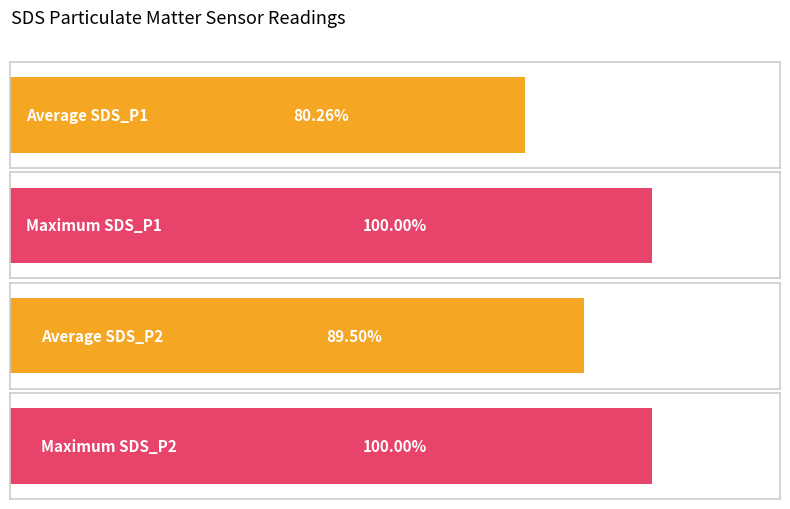

The SDS_P2 series shows 37.4 at 00:32. True or false?

False